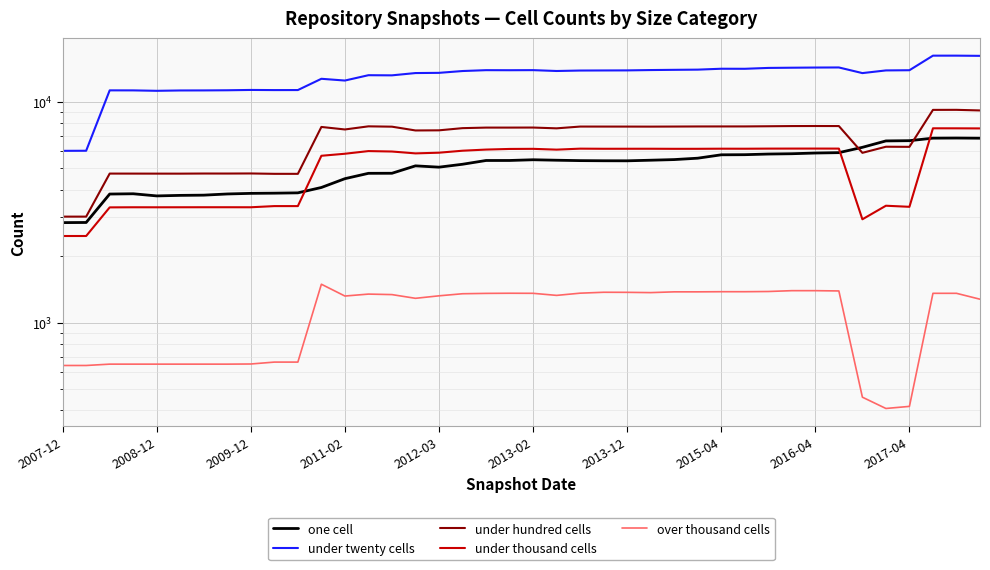

What is the sum of the over thousand cells values at 2007-12 and 11?

2131